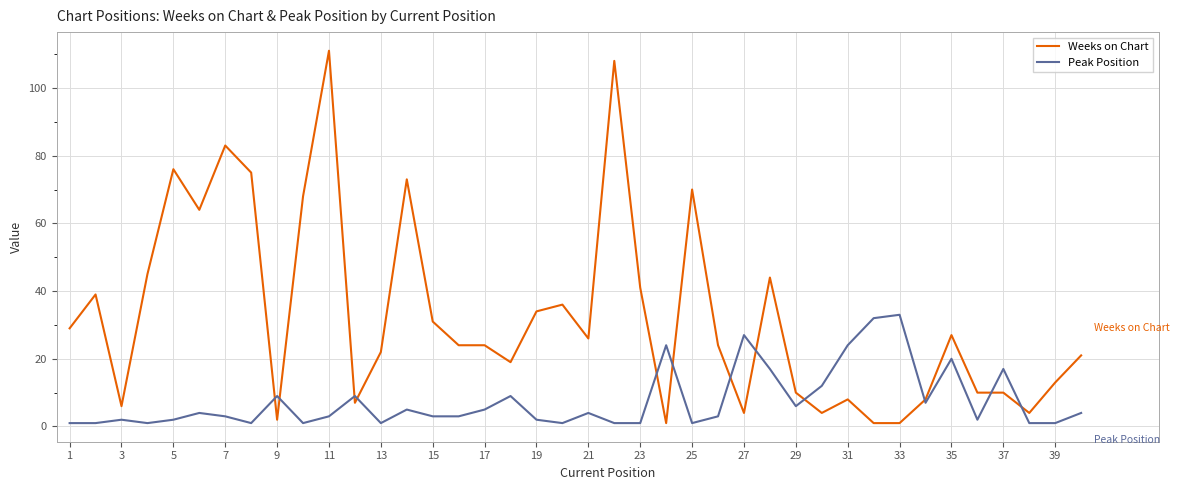

Which series has the largest total across all categories?

Weeks on Chart